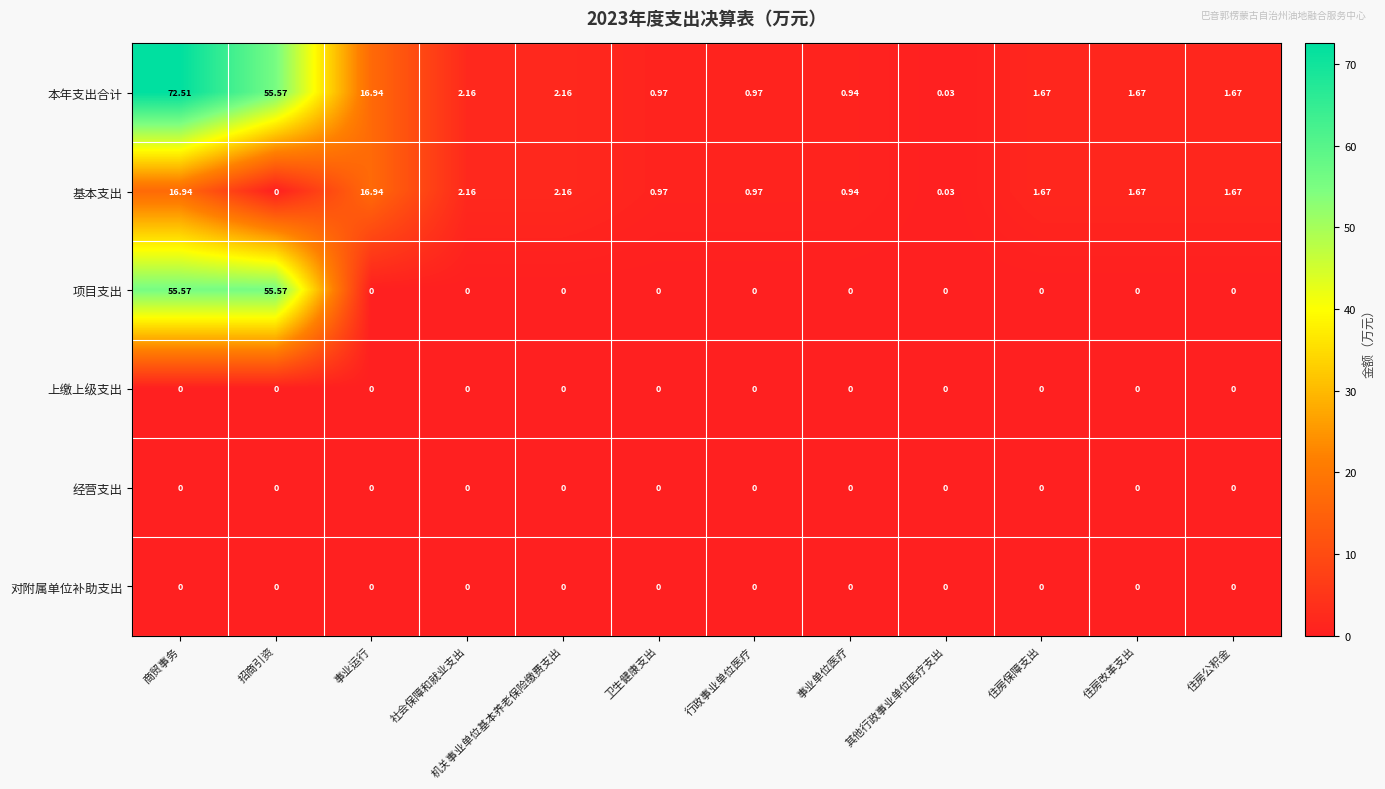

Is the value of 基本支出 at 机关事业单位基本养老保险缴费支出 greater than the value of 本年支出合计 at 住房保障支出?

Yes